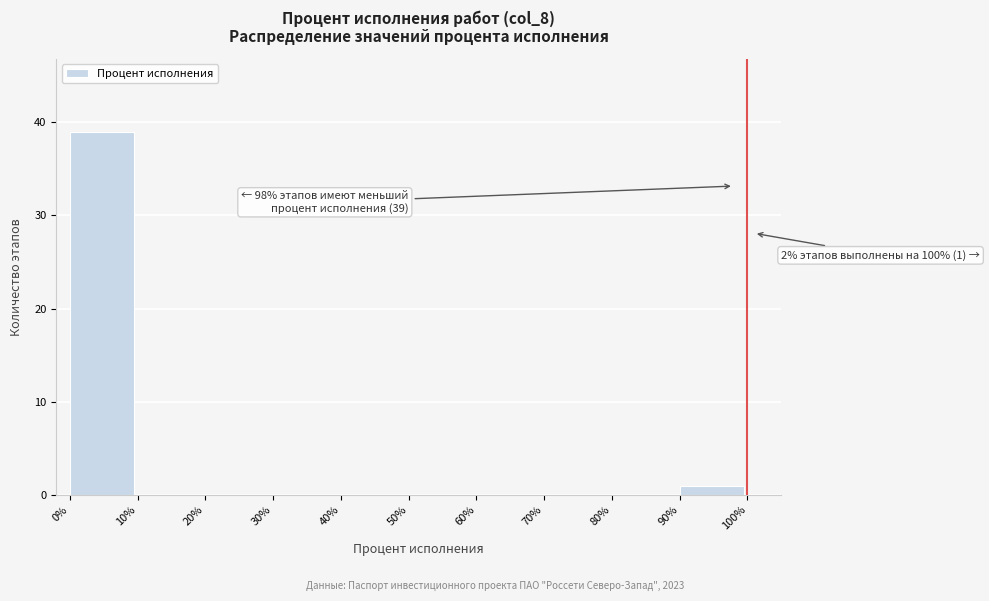

Over which range of the x-axis is the bar tallest?

0% to 10%